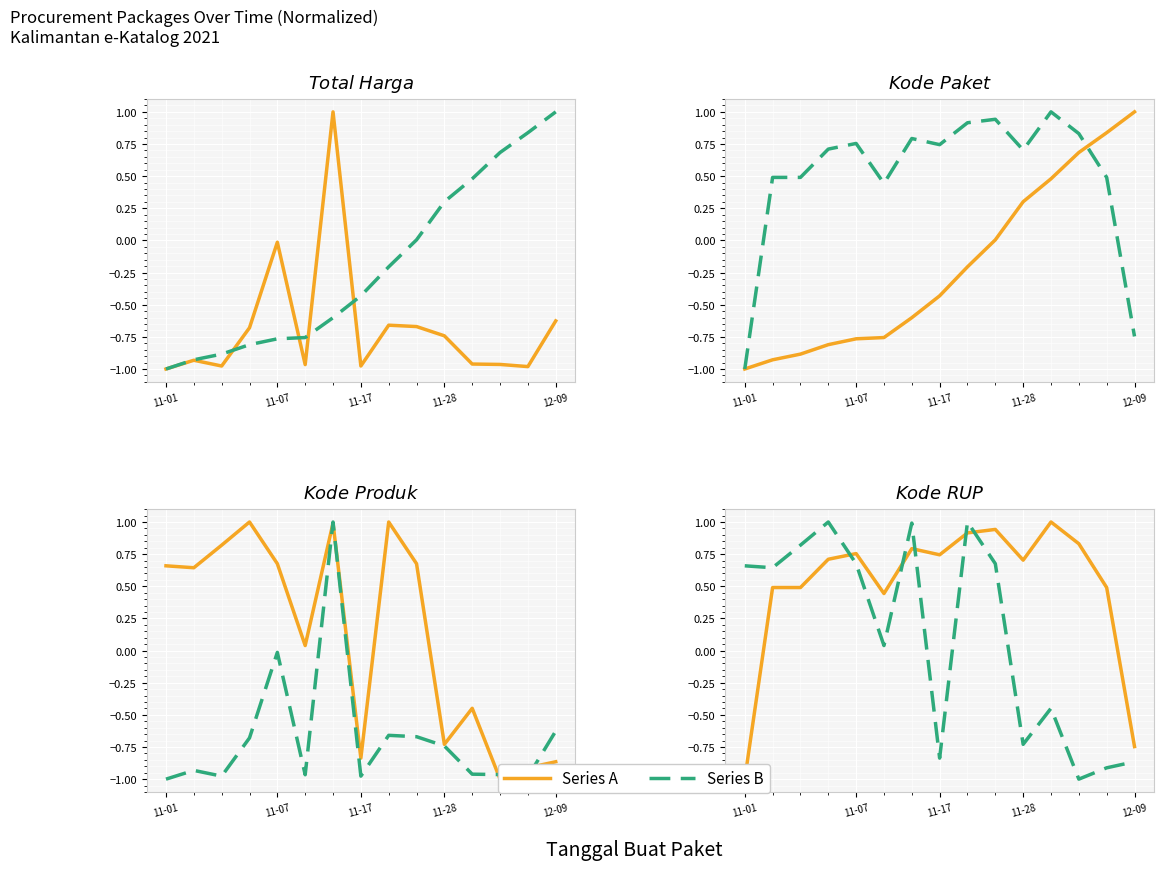

At which category does Total Harga / Kode Paket reach its first local valley?

5